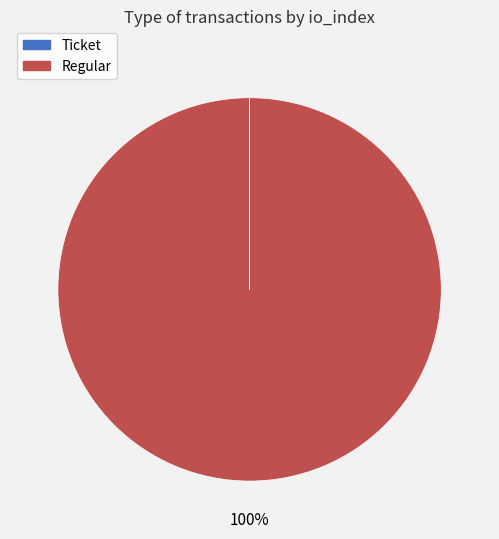

To the nearest percent, what is the difference between the largest and smallest slice percentages?

100%